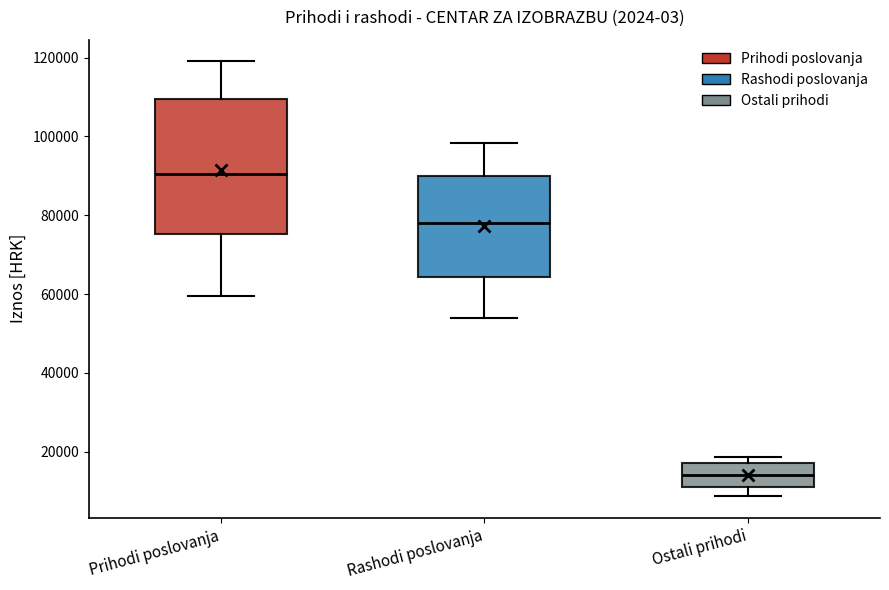

Which box has the highest median line?

Prihodi poslovanja